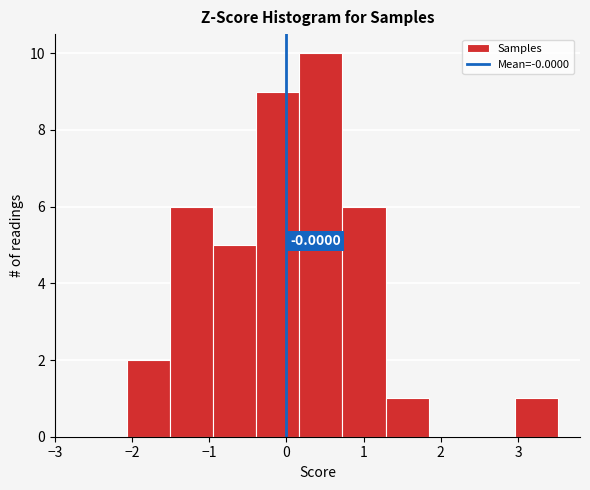

Which range on the x-axis has the tallest bar?

0.2 to 0.7